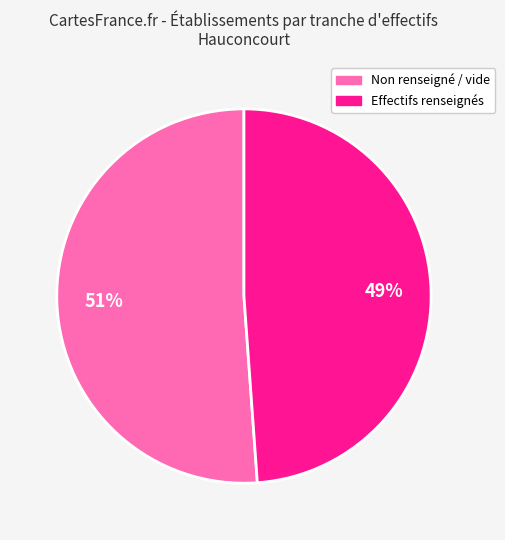

To the nearest percent, what is the average slice percentage?

50%